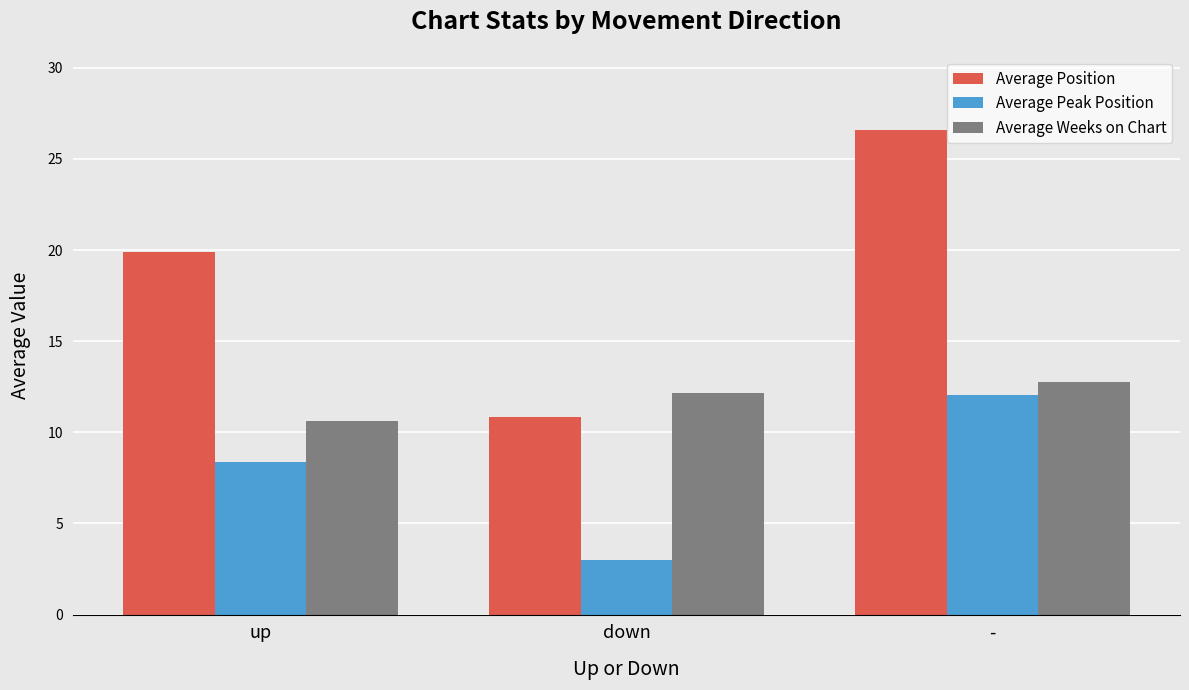

What is the difference between the highest and lowest values at -?

14.5